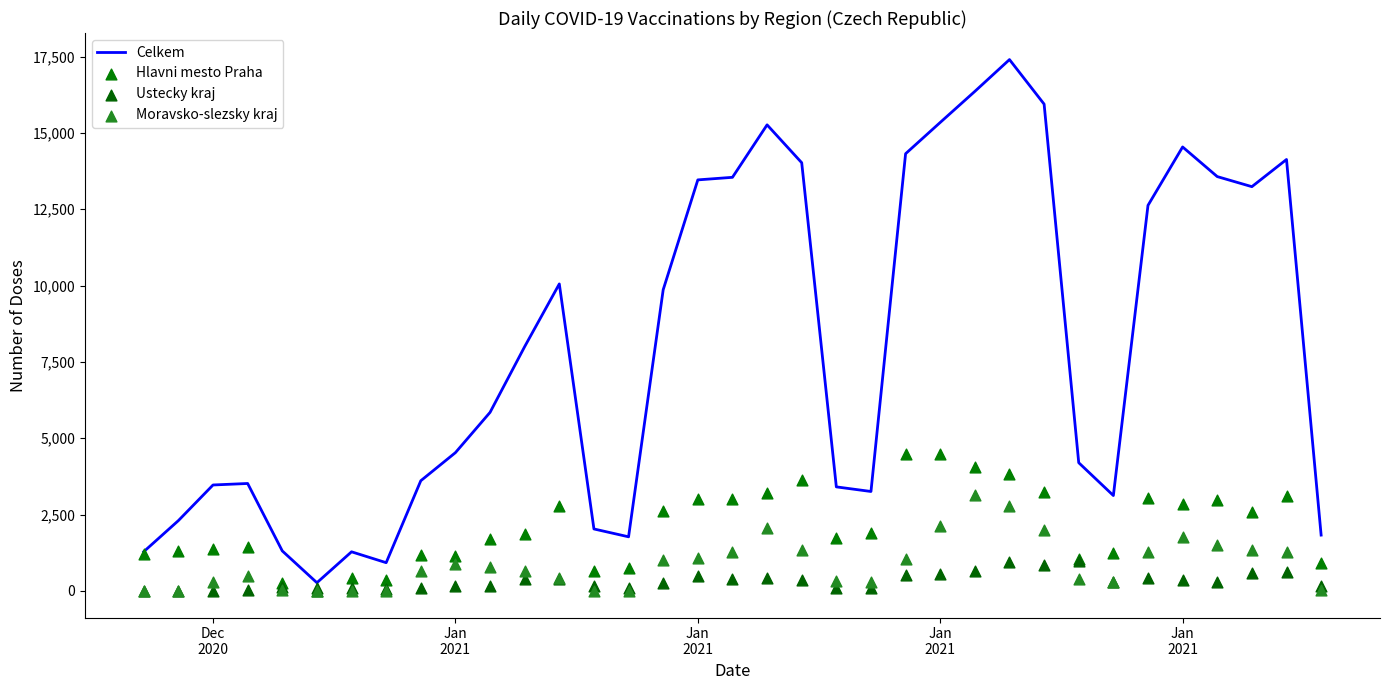

Which series has the largest total across all categories?

Celkem